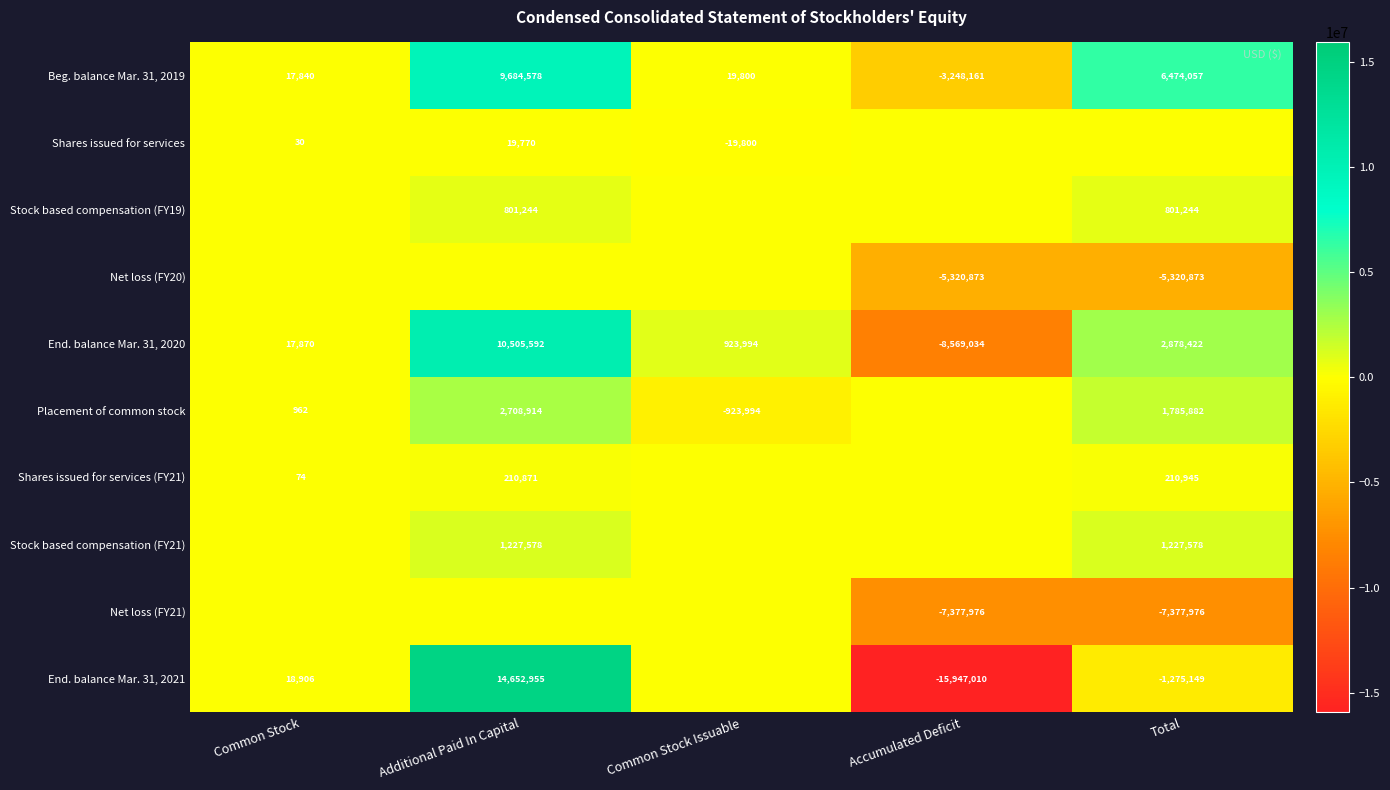

What is the sum of all End. balance Mar. 31, 2020 values?

5756844